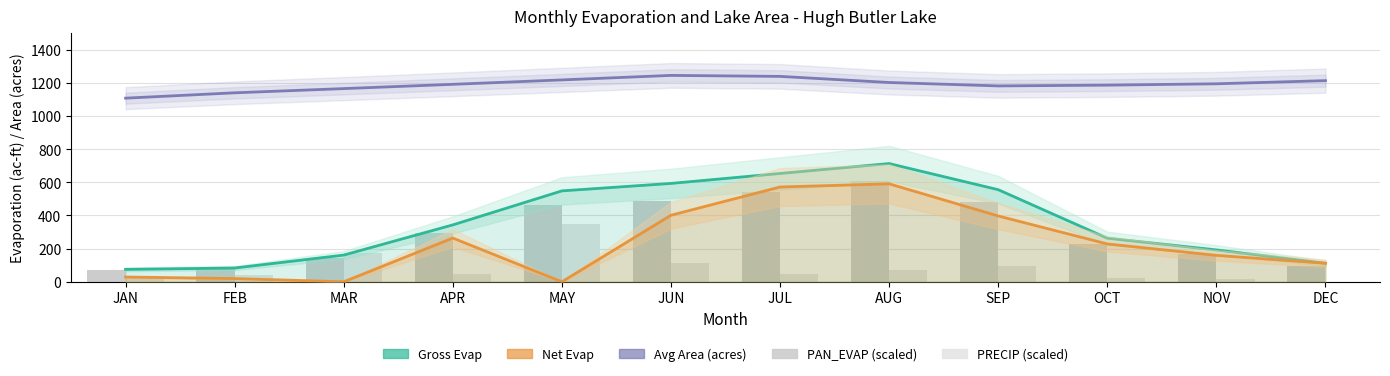

What is the difference between the maximum and minimum values in the PAN_EVAP (scaled) series?

540.6